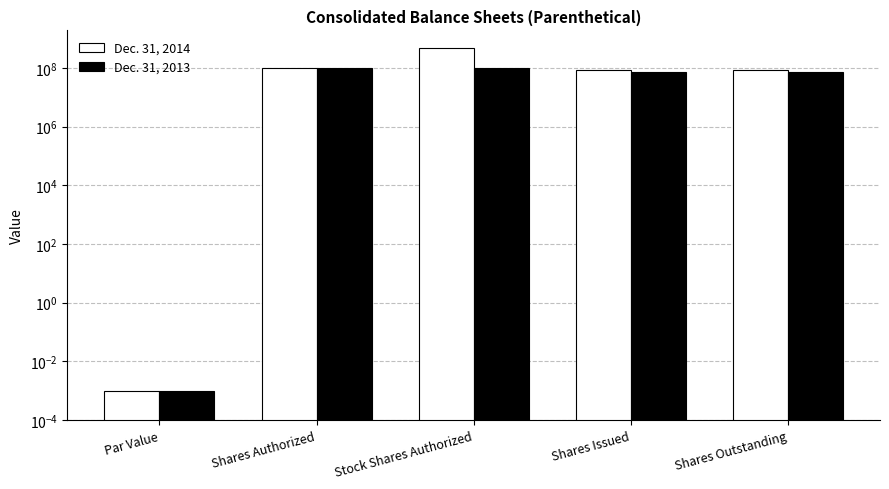

What position from the left is Stock Shares Authorized?

3